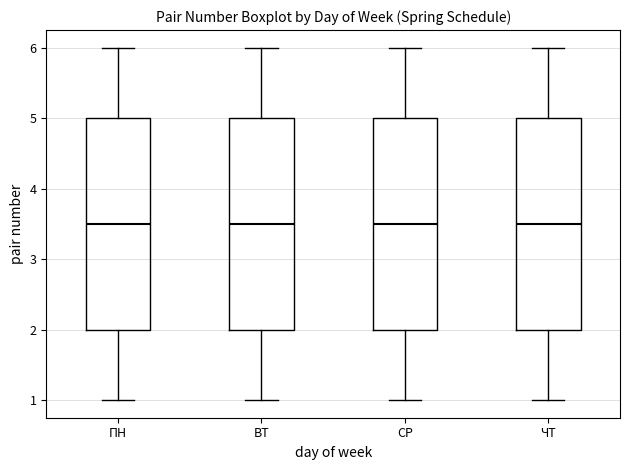

Where is the lower edge of the box for ПН on the y-axis? The values are not printed on the chart, so give them approximately, as read against the axis.

2.0